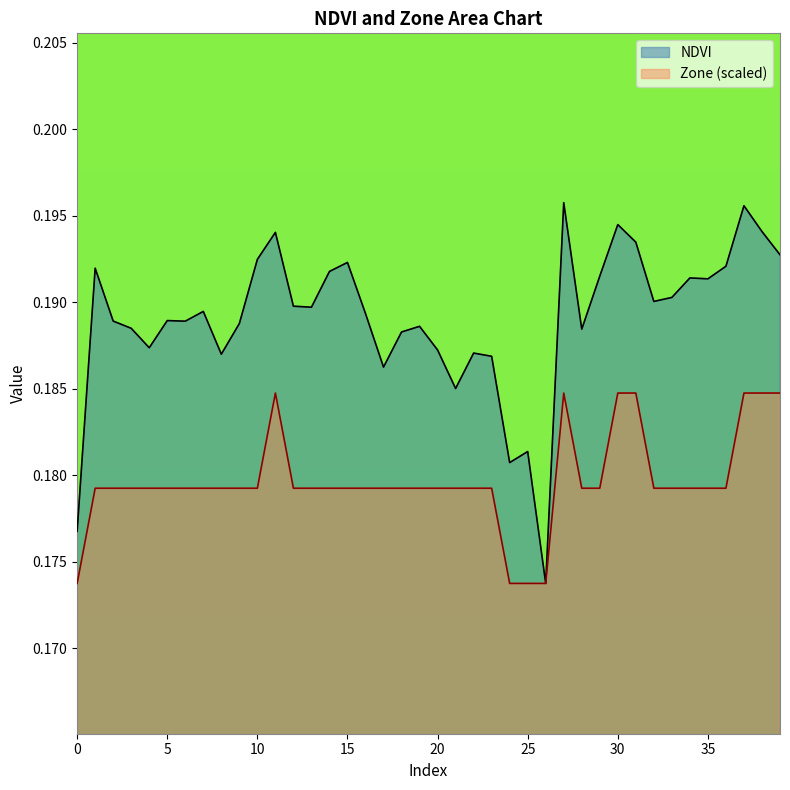

Reading right to left, transcribe all the data shown in this chart.

NDVI: 0.2	0.2	0.2	0.2	0.2	0.2	0.2	0.2	0.2	0.2	0.2	0.2	0.2	0.2	0.2	0.2	0.2	0.2	0.2	0.2	0.2	0.2	0.2	0.2	0.2	0.2	0.2	0.2	0.2	0.2	0.2	0.2	0.2	0.2	0.2	0.2	0.2	0.2	0.2	0.2
Zone: 0.2	0.2	0.2	0.2	0.2	0.2	0.2	0.2	0.2	0.2	0.2	0.2	0.2	0.2	0.2	0.2	0.2	0.2	0.2	0.2	0.2	0.2	0.2	0.2	0.2	0.2	0.2	0.2	0.2	0.2	0.2	0.2	0.2	0.2	0.2	0.2	0.2	0.2	0.2	0.2